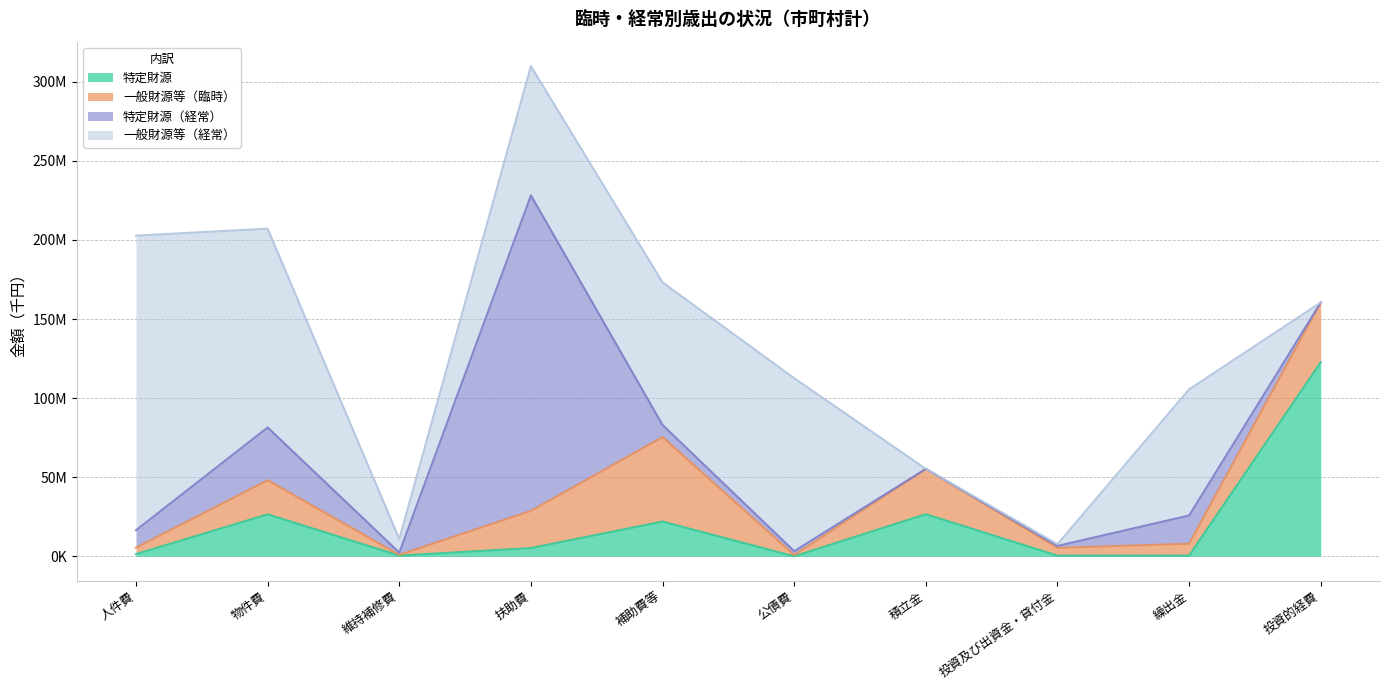

What is the label of the 4th point from the right?

積立金